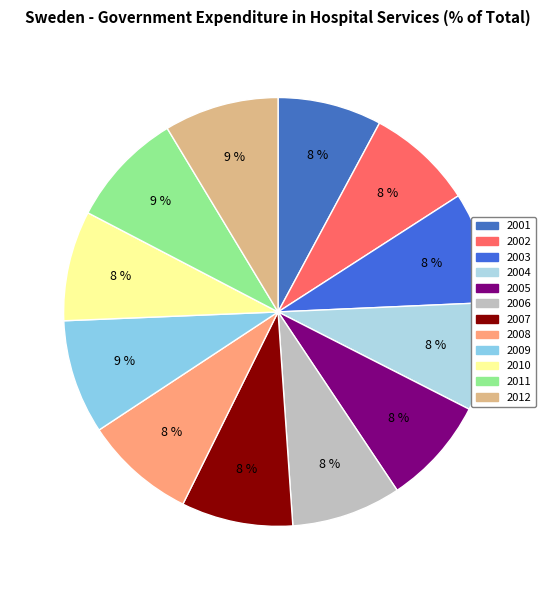

Does 2006 represent more than half of the total?

No